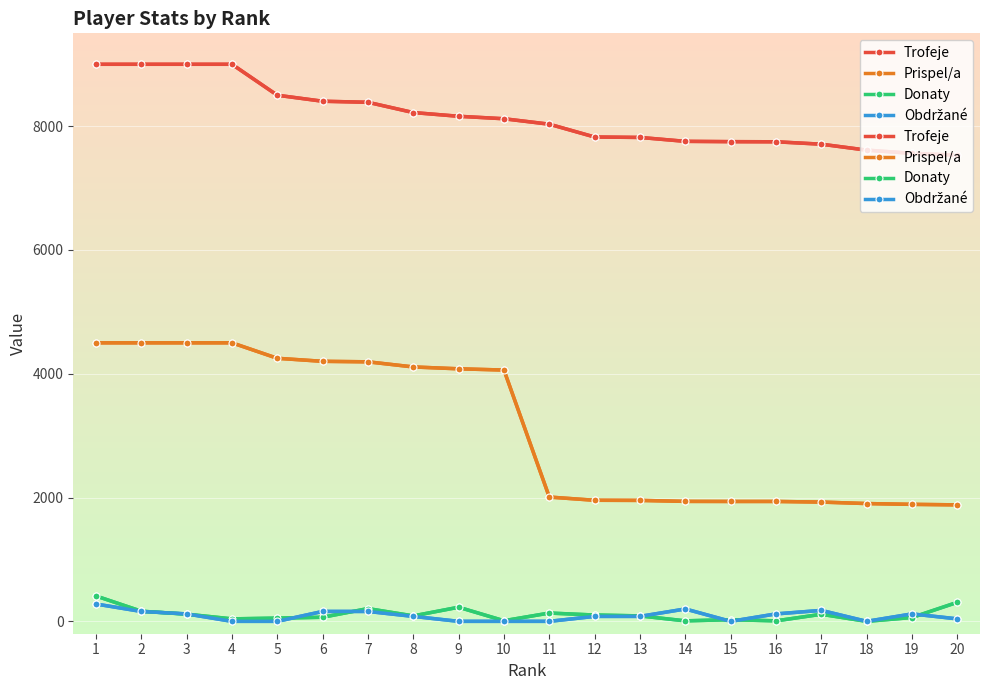

Which series has the largest range (max minus min)?

Prispel/a